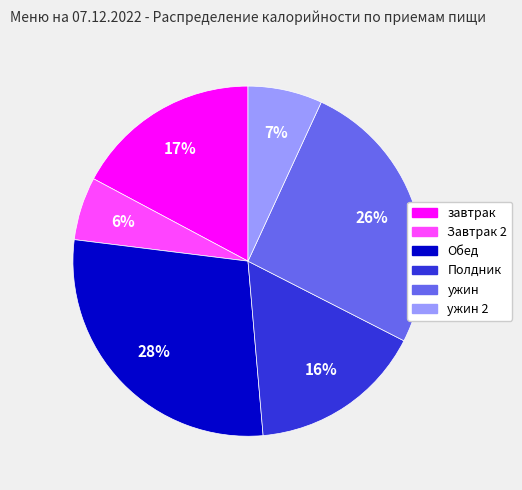

What is the largest slice in the pie chart?

Обед